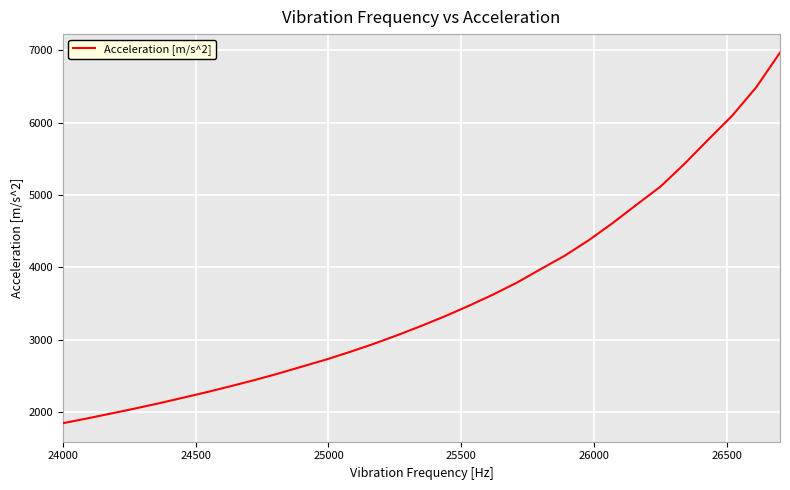

What is the maximum value shown in the chart?

6965.2